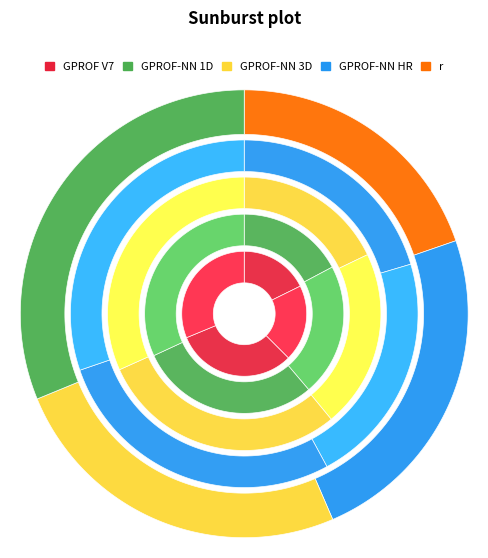

Is there a majority slice in this chart?

No